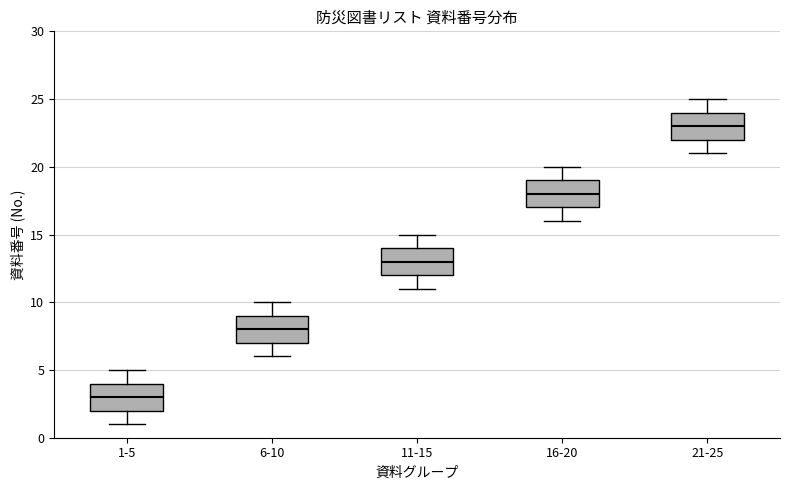

Where is the upper edge of the box for 6-10 on the y-axis? The values are not printed on the chart, so give them approximately, as read against the axis.

9